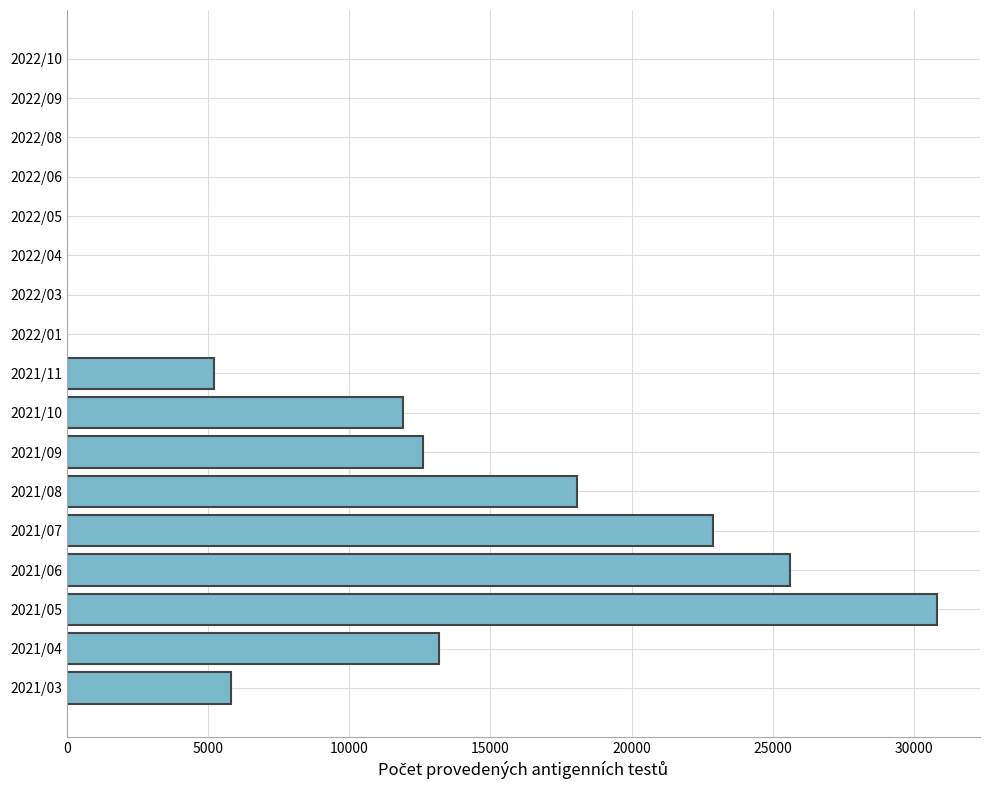

Between 2021/10 and 2021/04, which is larger?

2021/04